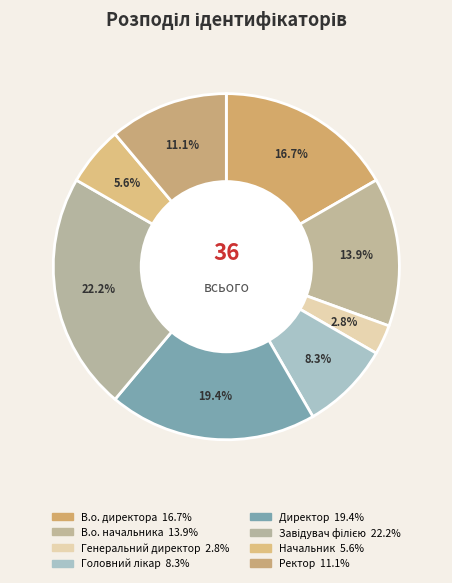

Rank the categories by value from highest to lowest.

Завідувач філією, Директор, В.о. директора, В.о. начальника, Ректор, Головний лікар, Начальник, Генеральний директор